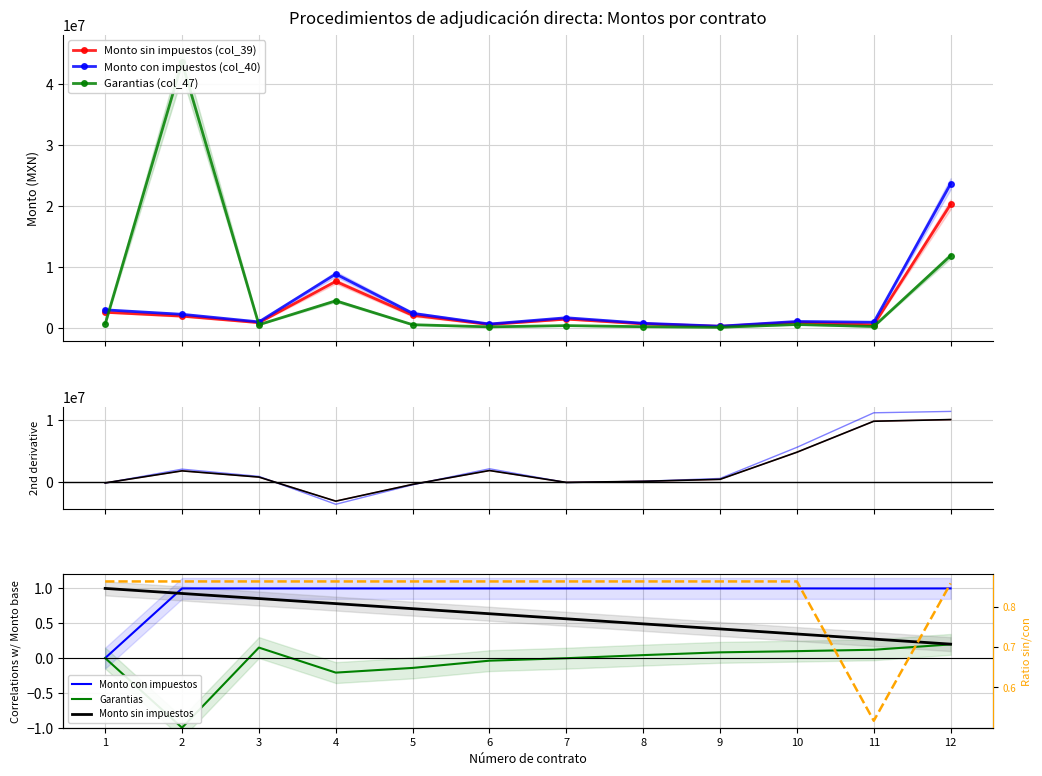

At which category is the sum across all series the highest?

12